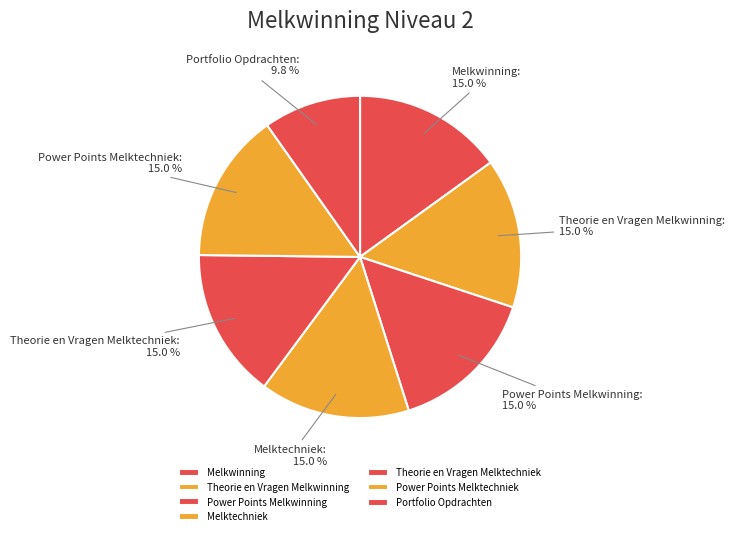

What is the smallest slice in the pie chart?

Portfolio Opdrachten